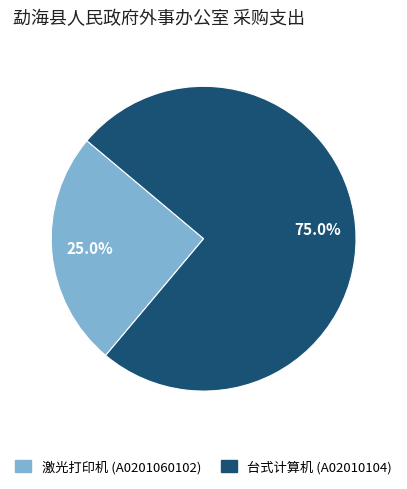

Which slice represents more than half of the pie?

台式计算机 (A02010104)